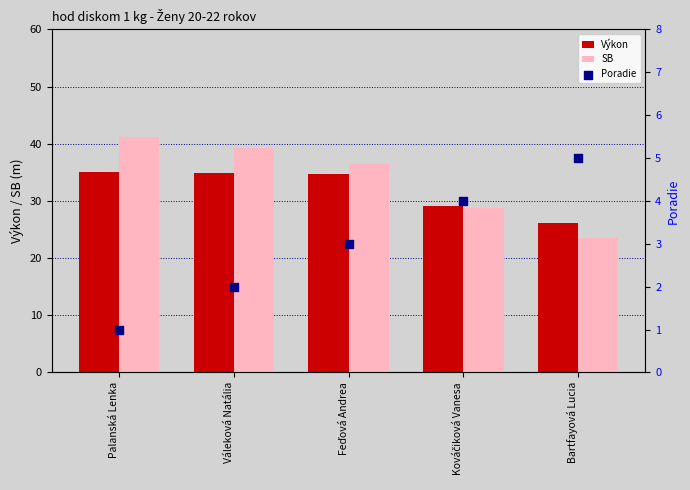

Which series has the largest Y range (max minus min)?

SB